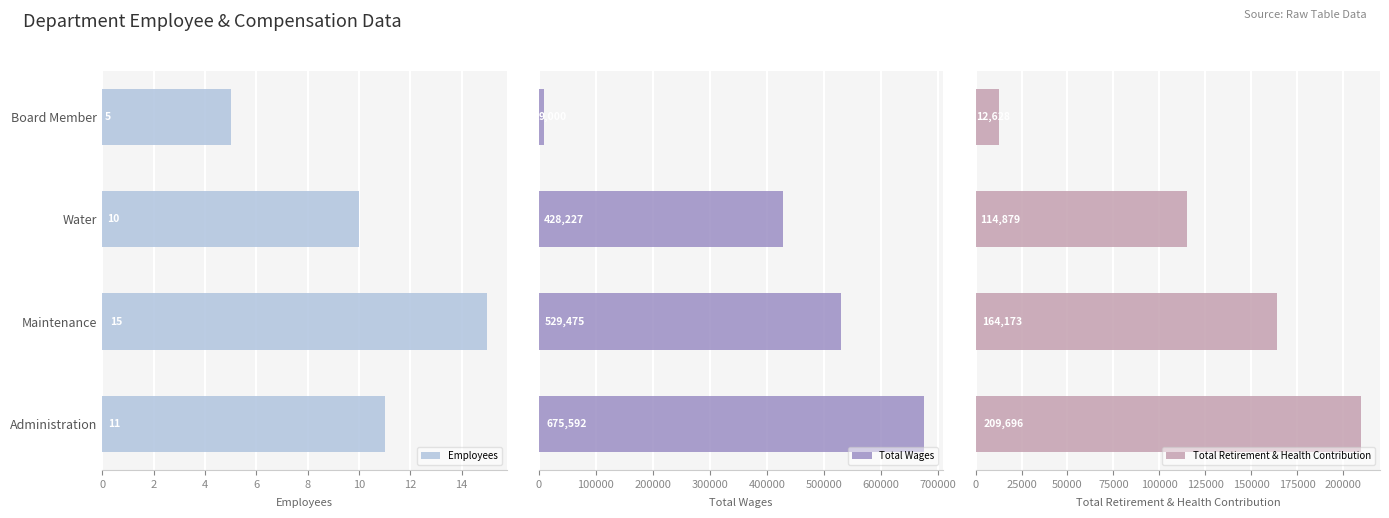

Reading right to left, list all the values displayed in this chart.

Employees: 5	10	15	11
Total Wages: 9000	428227	529475	675592
Total Retirement & Health Contribution: 12628	114879	164173	209696